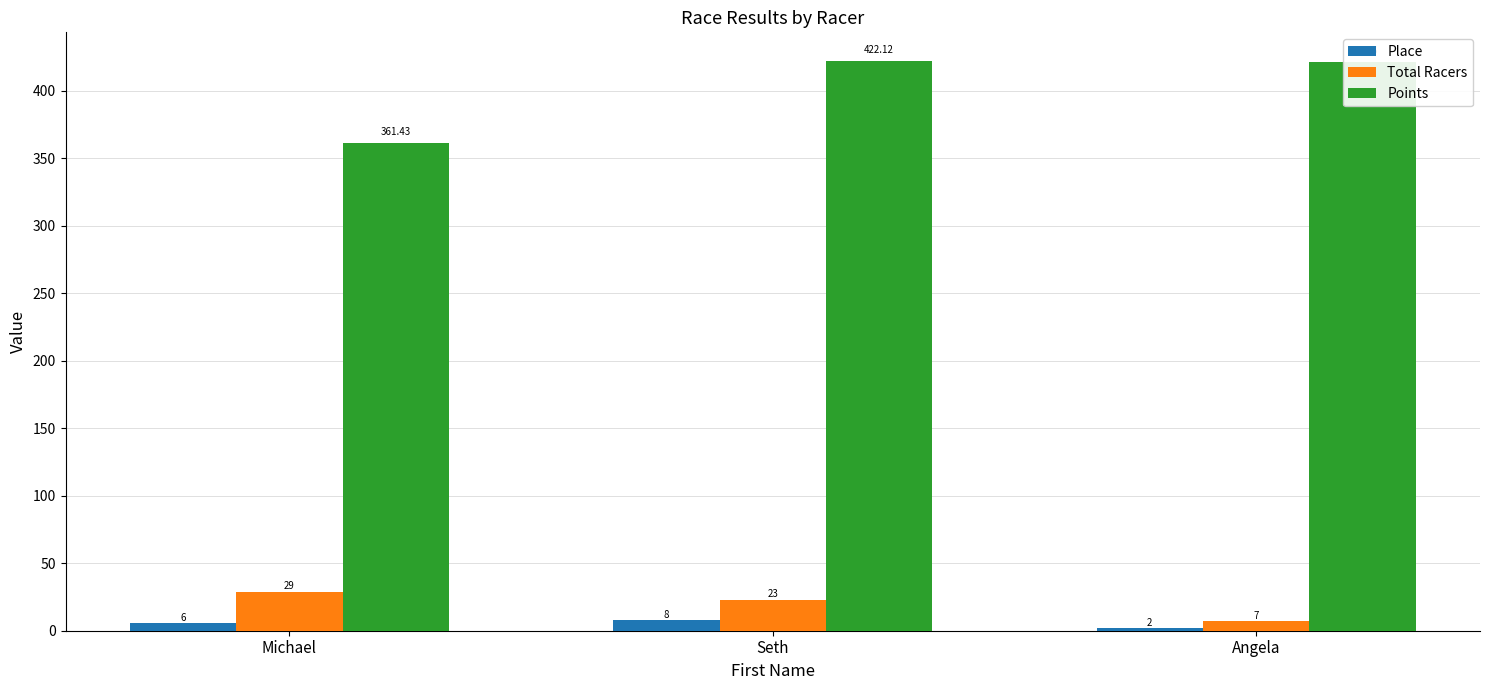

How many Total Racers values are between 7 and 29?

3